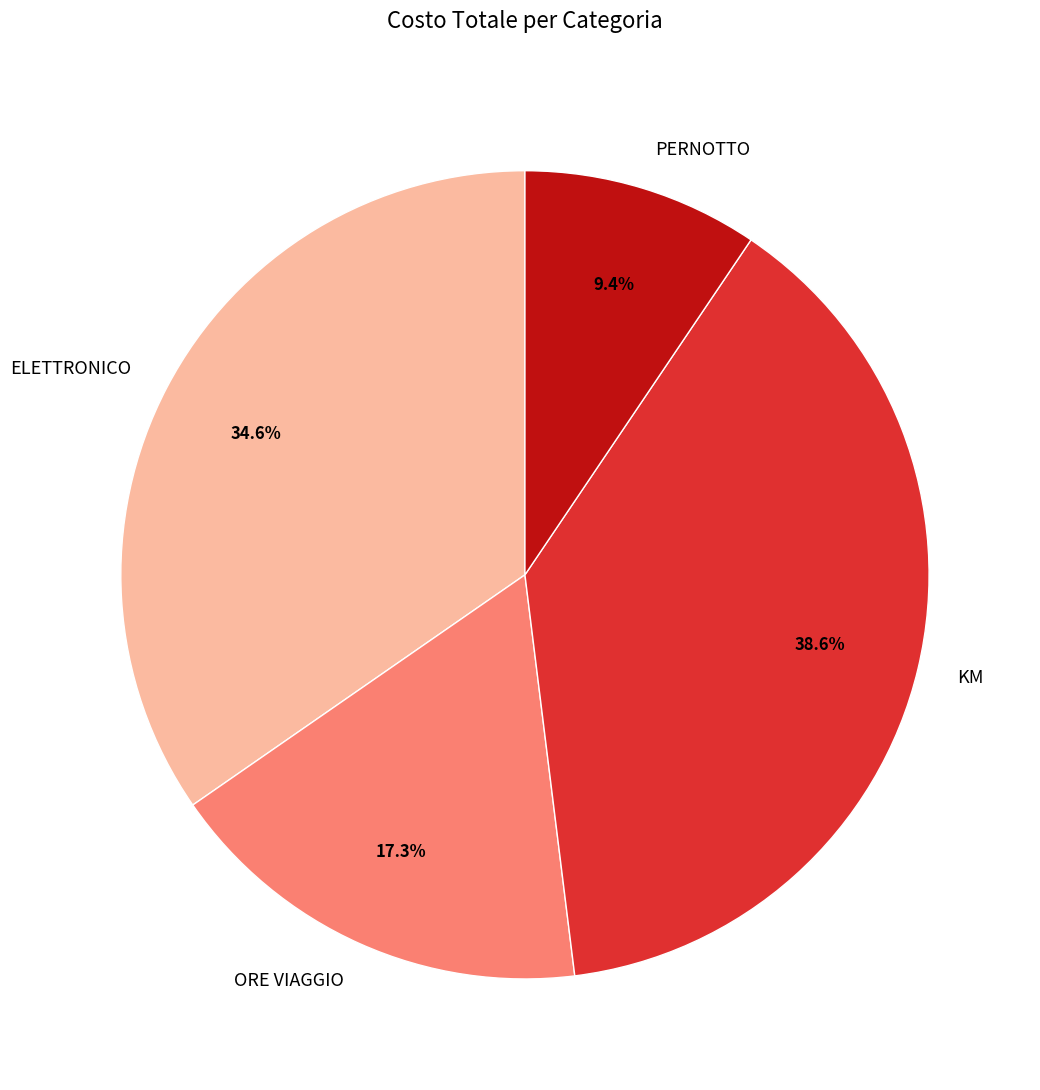

Rank the categories by value from lowest to highest.

PERNOTTO, ORE VIAGGIO, ELETTRONICO, KM